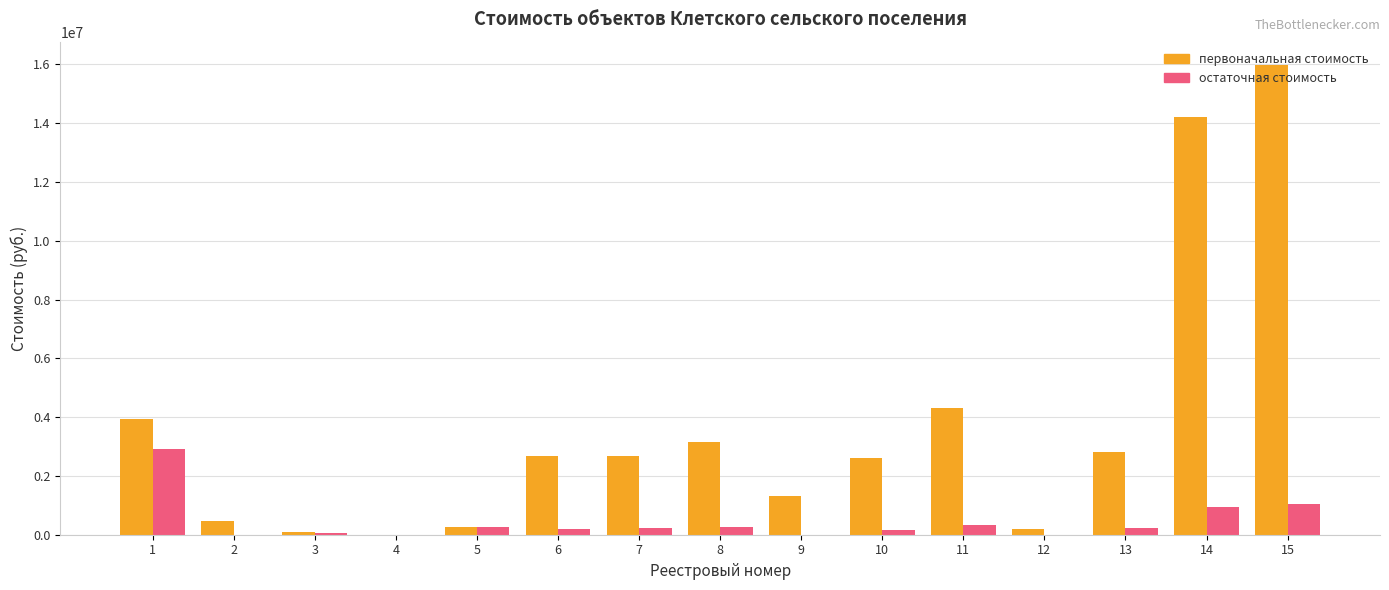

What is the total value across all series at 1?

6848283.5